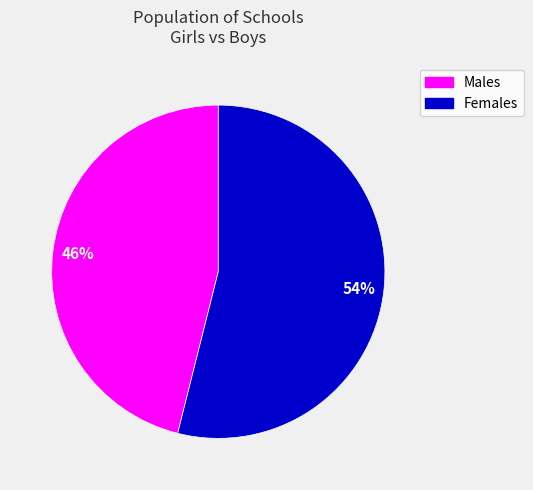

To the nearest percent, what is the average slice percentage?

50%